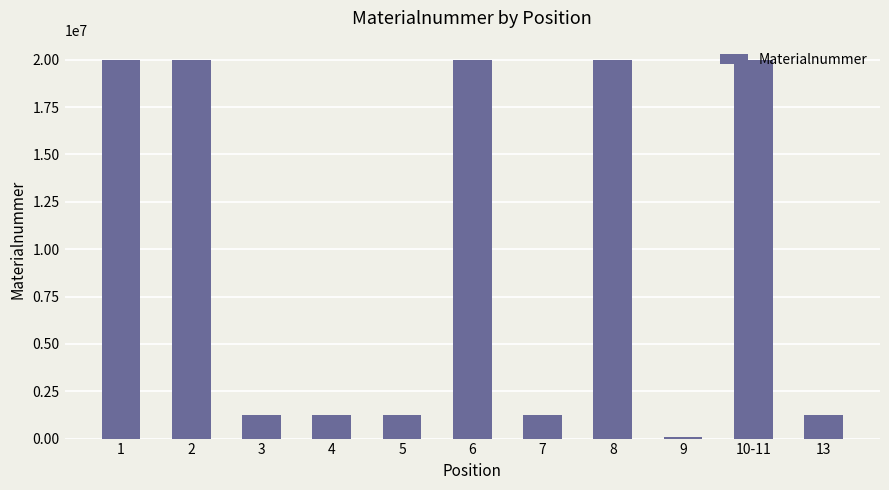

What is the label of the 2nd bar from the left?

2